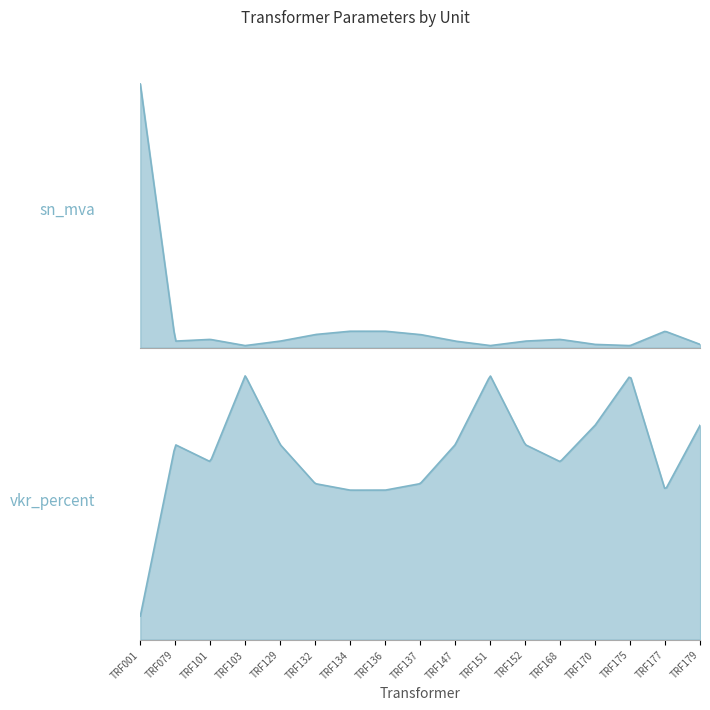

What is the difference between the second highest and minimum values in the vkr_percent series?

1.5